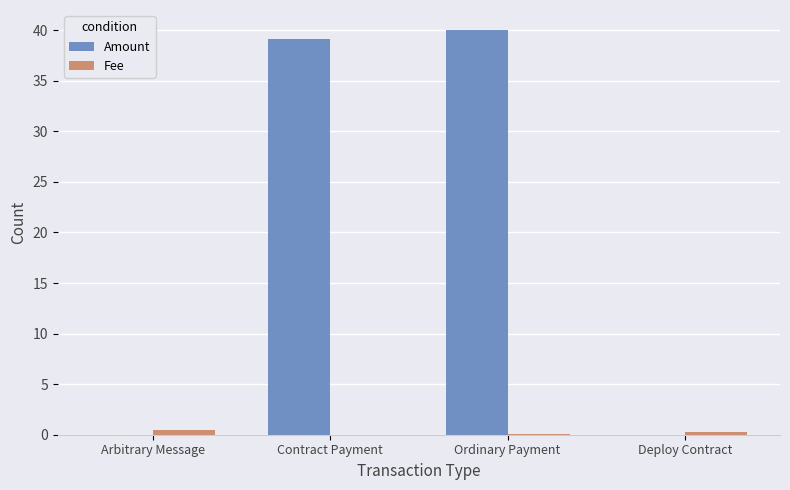

What is the maximum value shown in the chart?

40.0